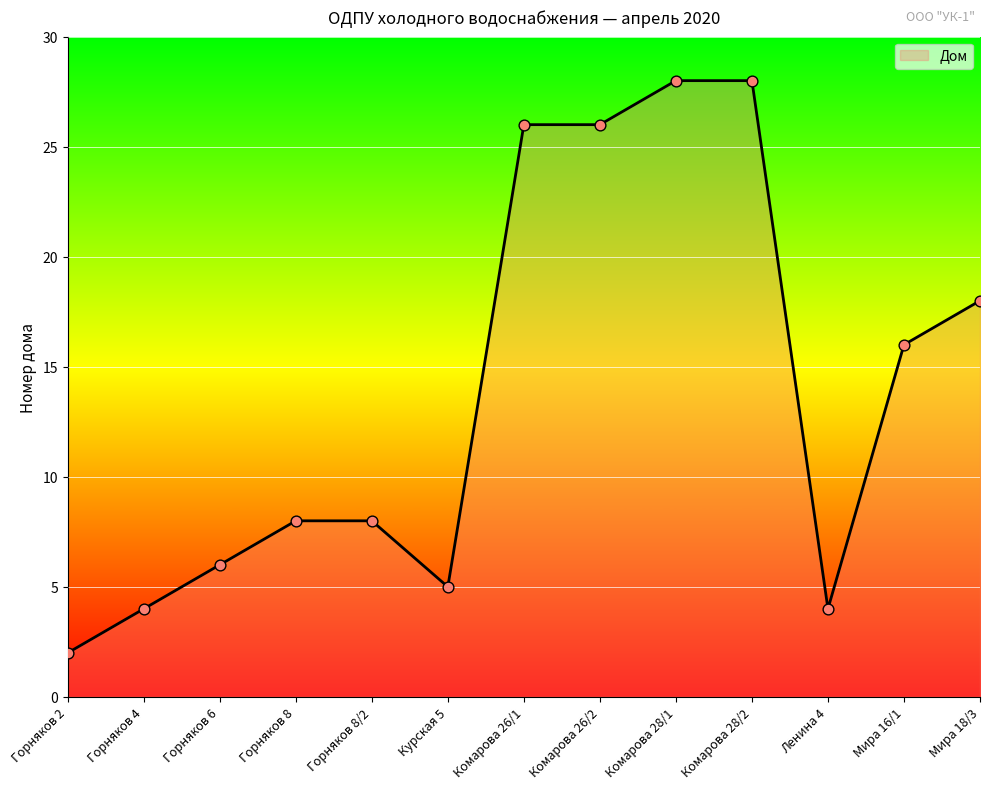

Which has a higher value, Комарова 26/1 or Комарова 28/2?

Комарова 28/2